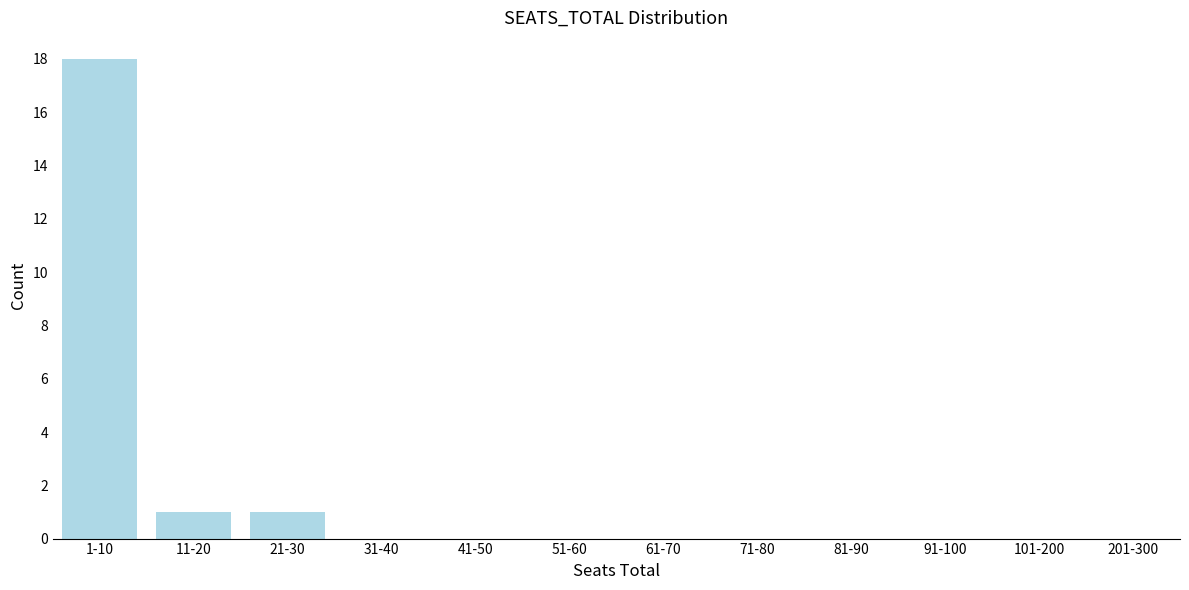

Reading left to right, what are all the values shown in this chart?

1-10=18	11-20=1	21-30=1	31-40=0	41-50=0	51-60=0	61-70=0	71-80=0	81-90=0	91-100=0	101-200=0	201-300=0